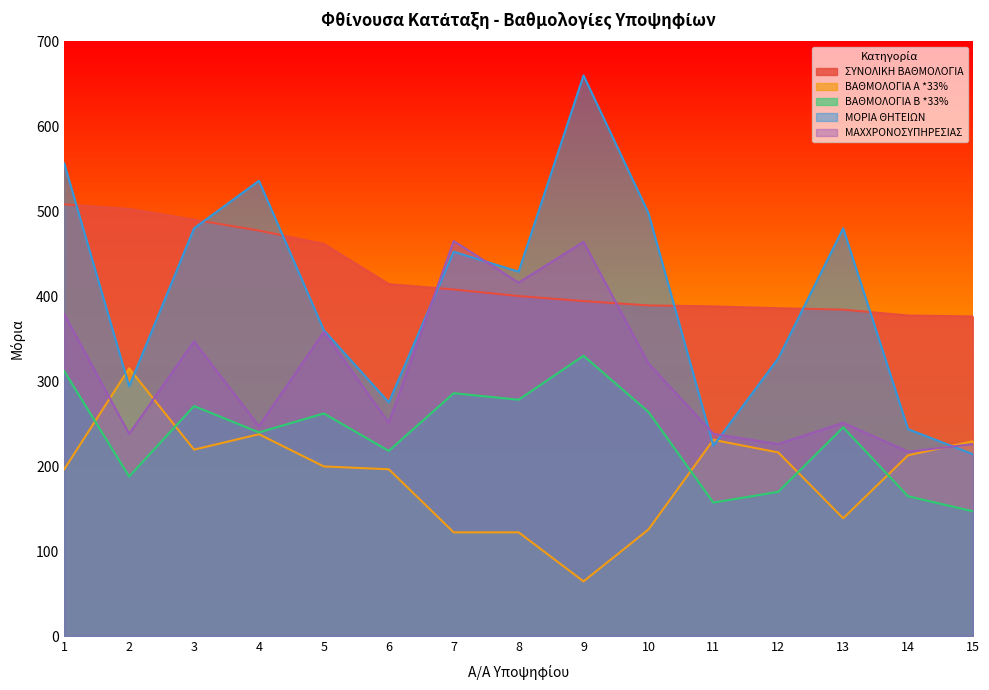

Reading left to right, list all the values displayed in this chart.

ΣΥΝΟΛΙΚΗ ΒΑΘΜΟΛΟΓΙΑ: 1=508.2	2=502.9	3=490.2	4=477.3	5=461.7	6=414.3	7=408.0	8=400.3	9=394.4	10=389.2	11=388.1	12=385.9	13=384.3	14=377.4	15=376.2
ΒΑΘΜΟΛΟΓΙΑ Α *33%: 1=196.3	2=315.1	3=219.4	4=237.6	5=199.7	6=196.3	7=122.1	8=122.1	9=64.3	10=125.4	11=231.0	12=216.2	13=138.6	14=212.8	15=229.3
ΒΑΘΜΟΛΟΓΙΑ Β *33%: 1=311.9	2=187.8	3=270.8	4=239.7	5=262.0	6=218.0	7=285.9	8=278.2	9=330.0	10=263.8	11=157.1	12=169.8	13=245.7	14=164.5	15=146.9
ΜΟΡΙΑ ΘΗΤΕΙΩΝ: 1=556.5	2=294.0	3=480.0	4=536.0	5=360.0	6=275.0	7=452.4	8=429.0	9=660.0	10=498.0	11=224.0	12=327.0	13=480.0	14=243.5	15=214.1
ΜΑΧΧΡΟΝΟΣΥΠΗΡΕΣΙΑΣ: 1=379.0	2=238.0	3=347.0	4=247.0	5=358.0	6=251.0	7=465.0	8=416.0	9=464.0	10=321.0	11=238.0	12=226.0	13=251.0	14=217.0	15=226.0